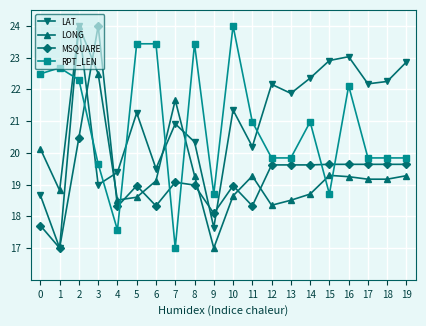

What is the difference between the RPT_LEN values at 2 and 0?

0.2